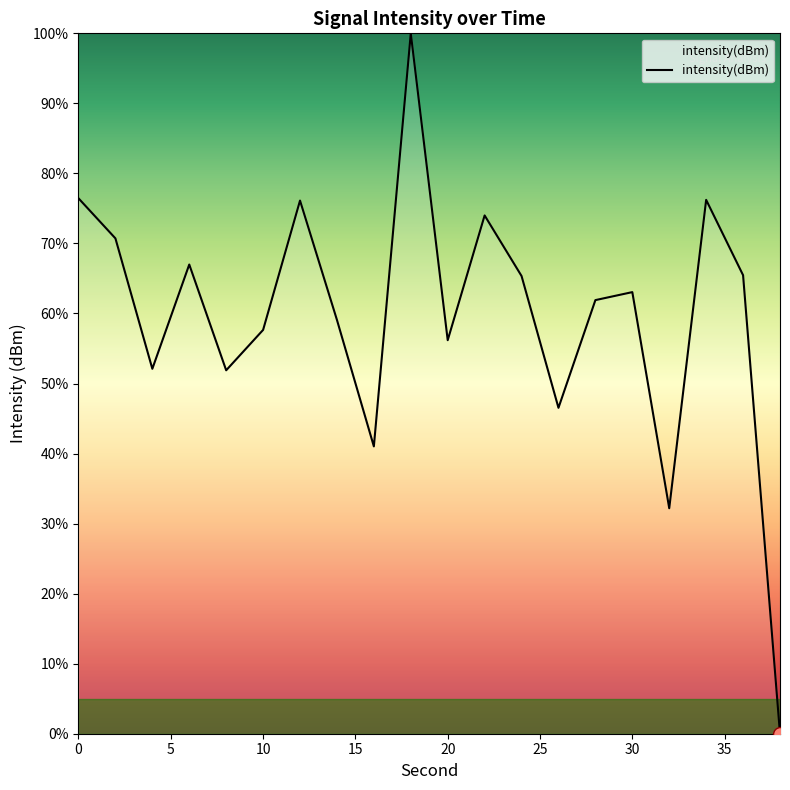

What is the difference between the maximum and minimum values?

100.0